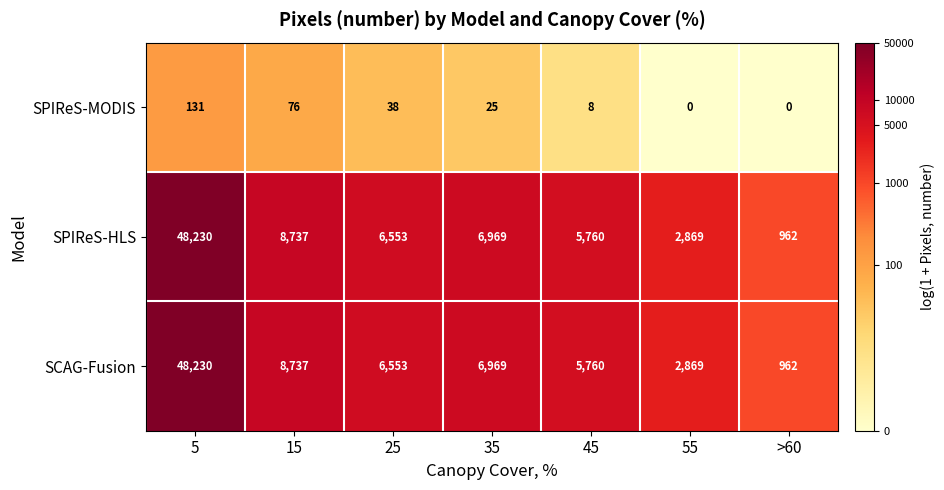

Reading right to left, what are all the values shown in this chart?

SPIReS-MODIS: >60=0	55=0	45=8	35=25	25=38	15=76	5=131
SPIReS-HLS: >60=962	55=2869	45=5760	35=6969	25=6553	15=8737	5=48230
SCAG-Fusion: >60=962	55=2869	45=5760	35=6969	25=6553	15=8737	5=48230